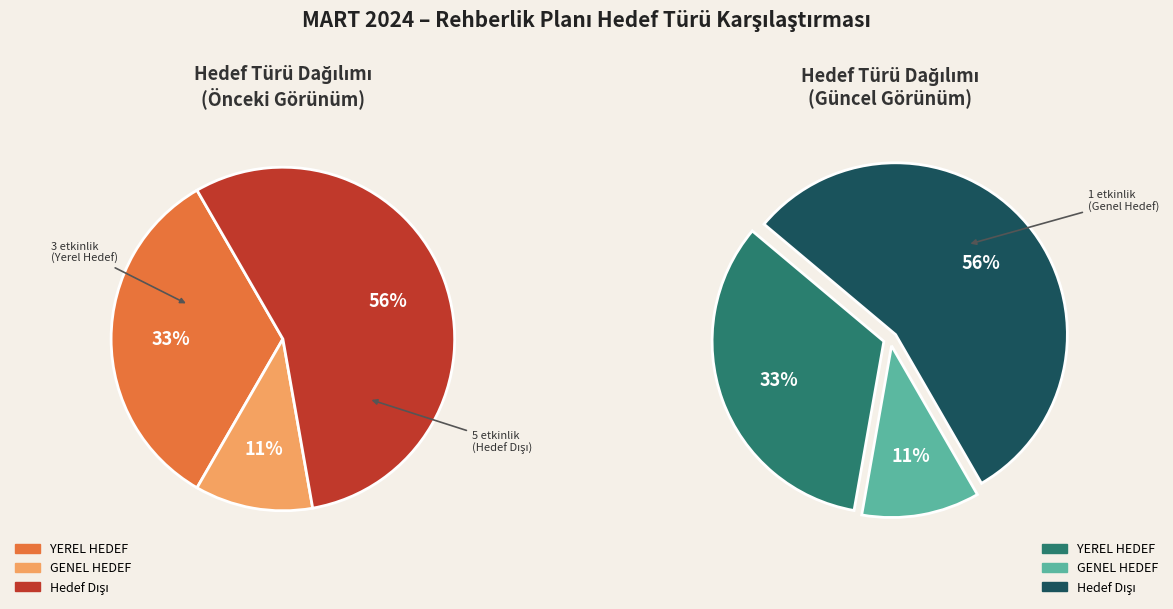

To the nearest percent, what is the average slice percentage?

33%